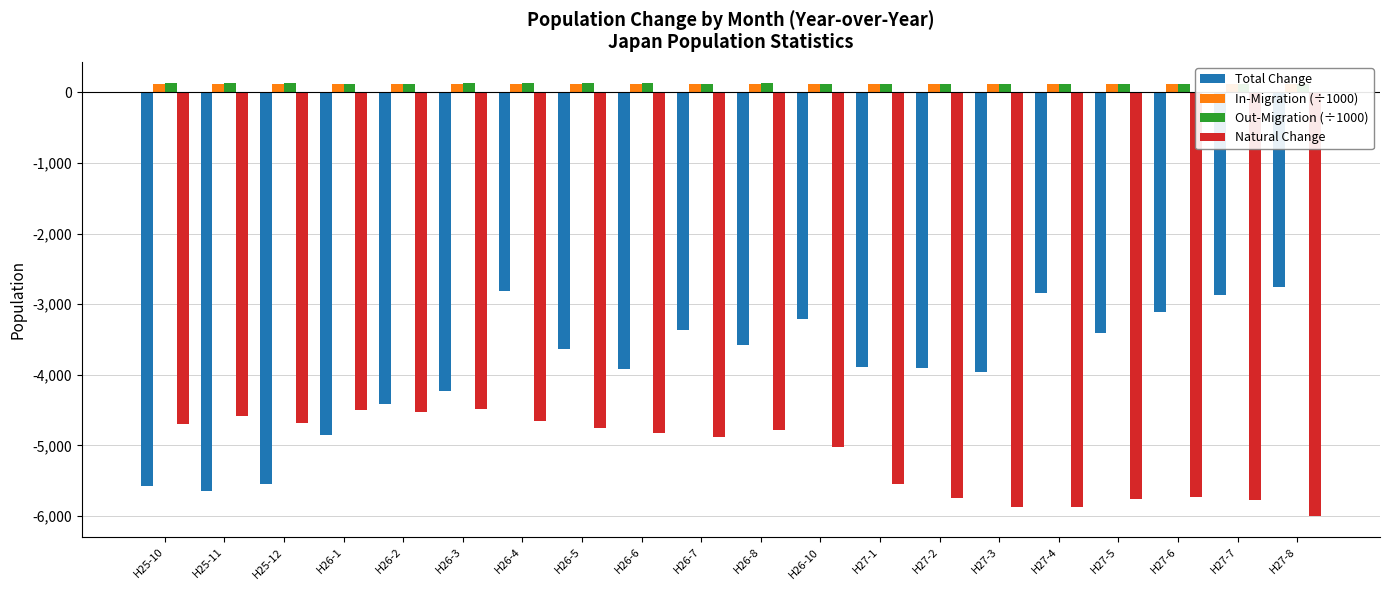

Reading left to right, what are all the values shown in this chart?

Total Change: H25-10=-5576.0	H25-11=-5651.0	H25-12=-5547.0	H26-1=-4847.0	H26-2=-4407.0	H26-3=-4232.0	H26-4=-2817.0	H26-5=-3636.0	H26-6=-3920.0	H26-7=-3365.0	H26-8=-3578.0	H26-10=-3213.0	H27-1=-3888.0	H27-2=-3900.0	H27-3=-3955.0	H27-4=-2837.0	H27-5=-3406.0	H27-6=-3117.0	H27-7=-2871.0	H27-8=-2759.0
In-Migration (÷1000): H25-10=120.5	H25-11=120.5	H25-12=120.4	H26-1=120.3	H26-2=120.8	H26-3=121.2	H26-4=123.5	H26-5=122.3	H26-6=121.8	H26-7=122.4	H26-8=122.1	H26-10=122.3	H27-1=121.4	H27-2=121.8	H27-3=121.5	H27-4=123.4	H27-5=122.6	H27-6=122.5	H27-7=123.6	H27-8=124.0
Out-Migration (÷1000): H25-10=124.7	H25-11=124.9	H25-12=124.6	H26-1=124.0	H26-2=124.0	H26-3=124.3	H26-4=124.9	H26-5=124.5	H26-6=124.2	H26-7=124.2	H26-8=124.2	H26-10=123.8	H27-1=123.0	H27-2=123.3	H27-3=122.9	H27-4=123.7	H27-5=123.5	H27-6=123.2	H27-7=124.0	H27-8=124.1
Natural Change: H25-10=-4691.0	H25-11=-4577.0	H25-12=-4689.0	H26-1=-4505.0	H26-2=-4523.0	H26-3=-4478.0	H26-4=-4659.0	H26-5=-4747.0	H26-6=-4826.0	H26-7=-4885.0	H26-8=-4780.0	H26-10=-5023.0	H27-1=-5541.0	H27-2=-5741.0	H27-3=-5872.0	H27-4=-5870.0	H27-5=-5760.0	H27-6=-5732.0	H27-7=-5778.0	H27-8=-5994.0